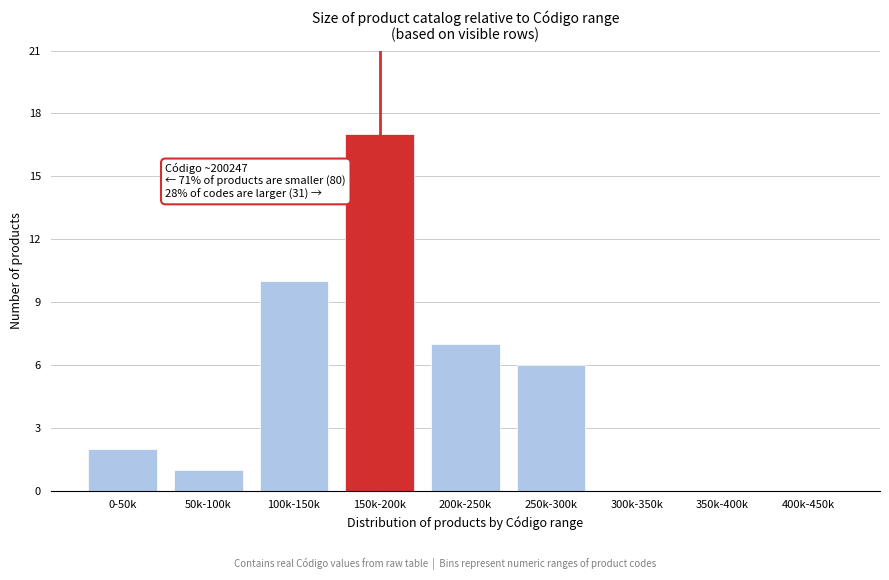

Reading right to left, what are all the values shown in this chart?

400k-450k=0	350k-400k=0	300k-350k=0	250k-300k=6	200k-250k=7	150k-200k=17	100k-150k=10	50k-100k=1	0-50k=2